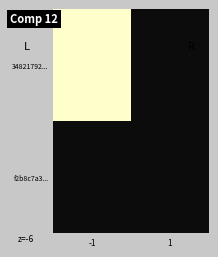

Between -1 and 1, which is larger?

-1